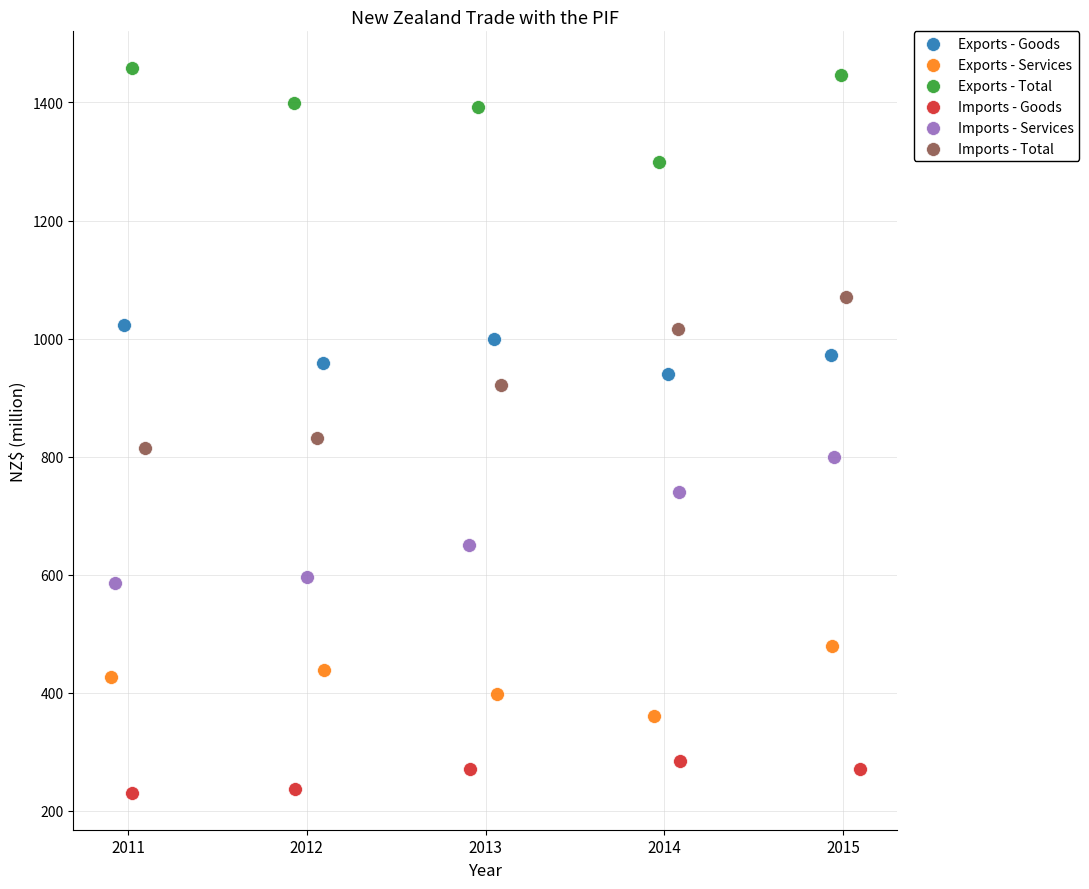

Which series has the widest spread of Y values?

Imports - Total